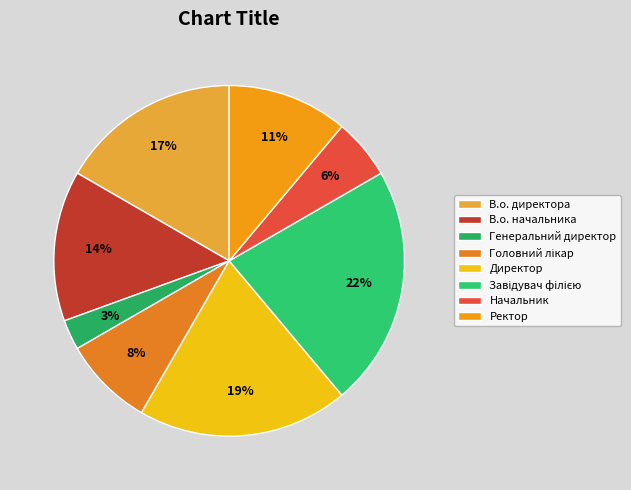

Is it true that Генеральний директор is 3% of the pie?

True